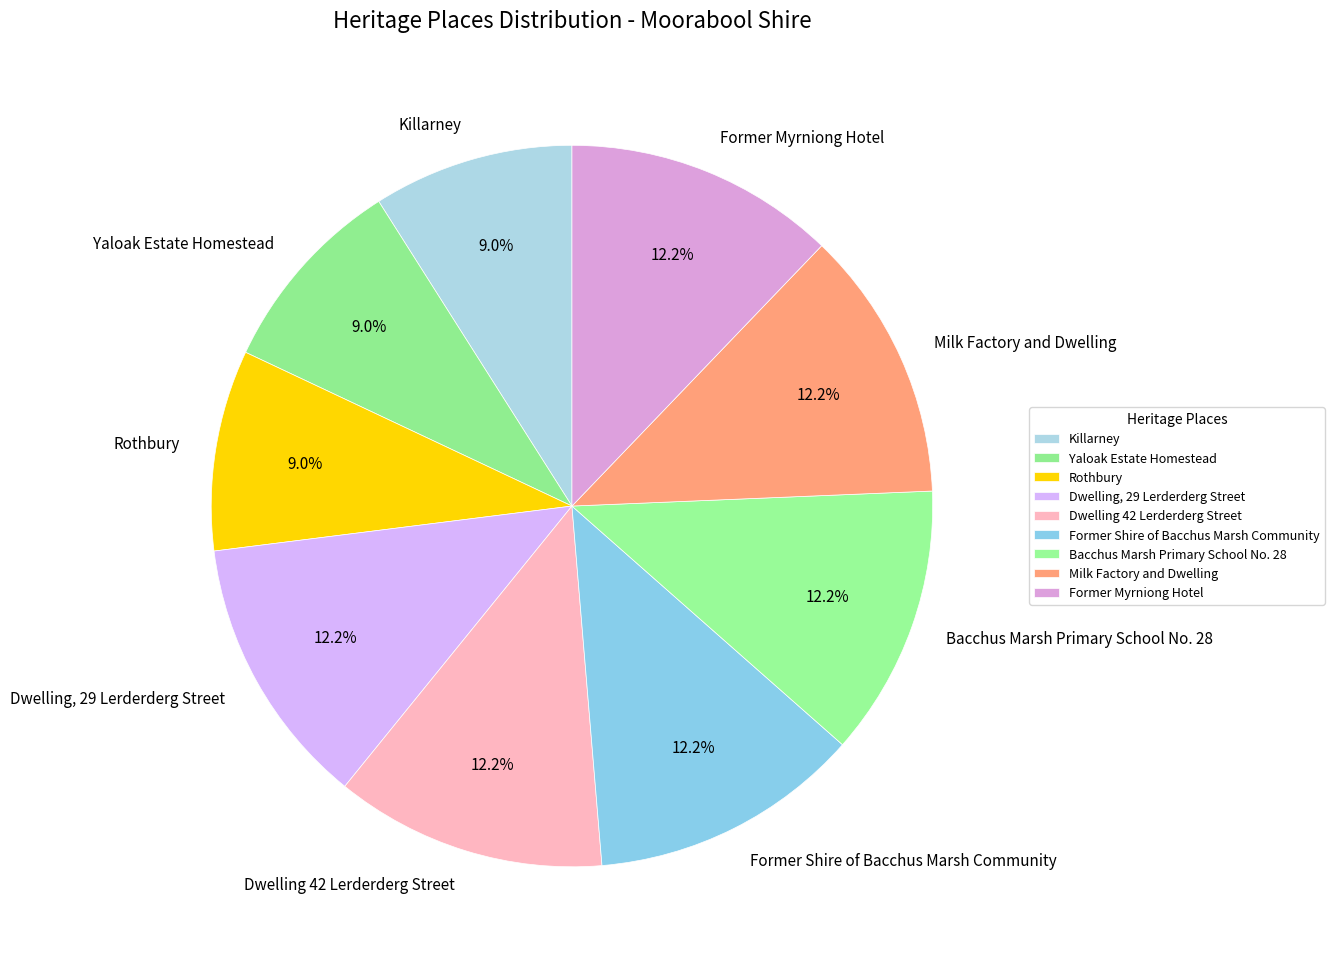

To the nearest percent, what percentage of the pie is Dwelling, 29 Lerderderg Street?

12%